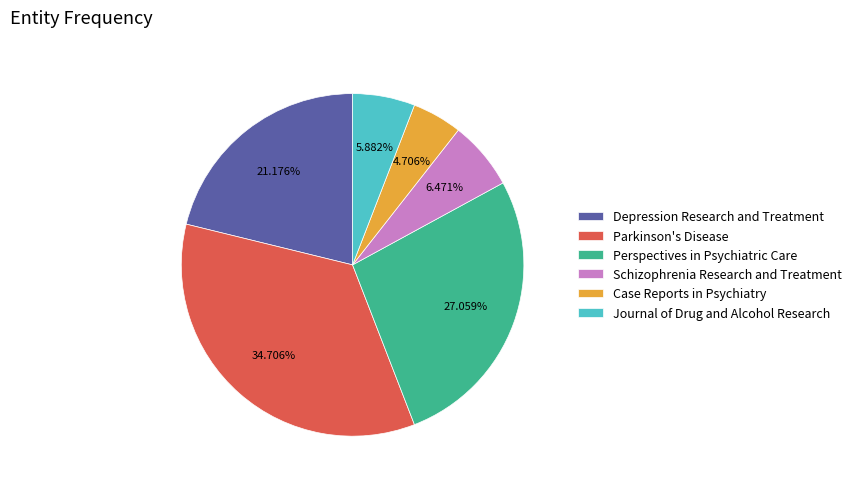

Which has a higher value, Parkinson's Disease or Perspectives in Psychiatric Care?

Parkinson's Disease